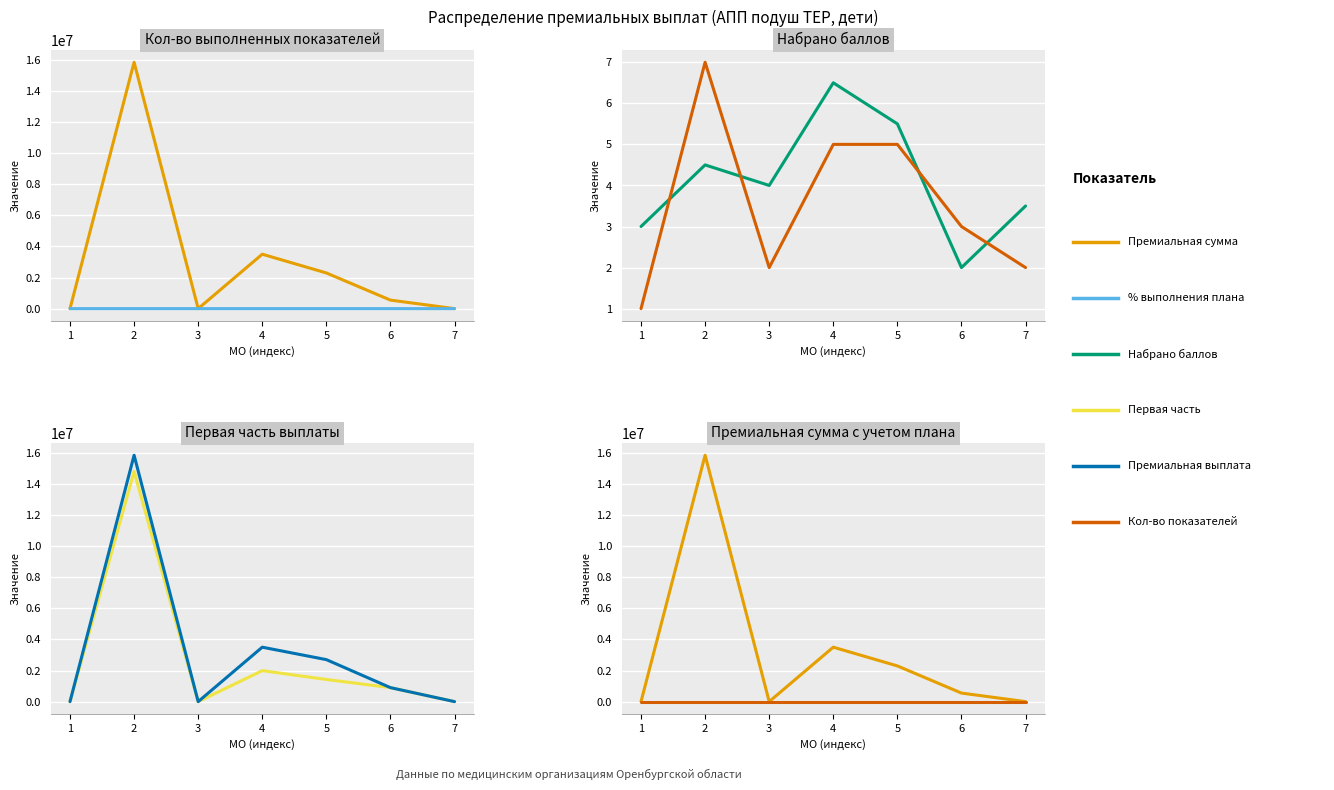

In Кол-во показателей, how many points are higher than both neighbors (excluding endpoints)?

1